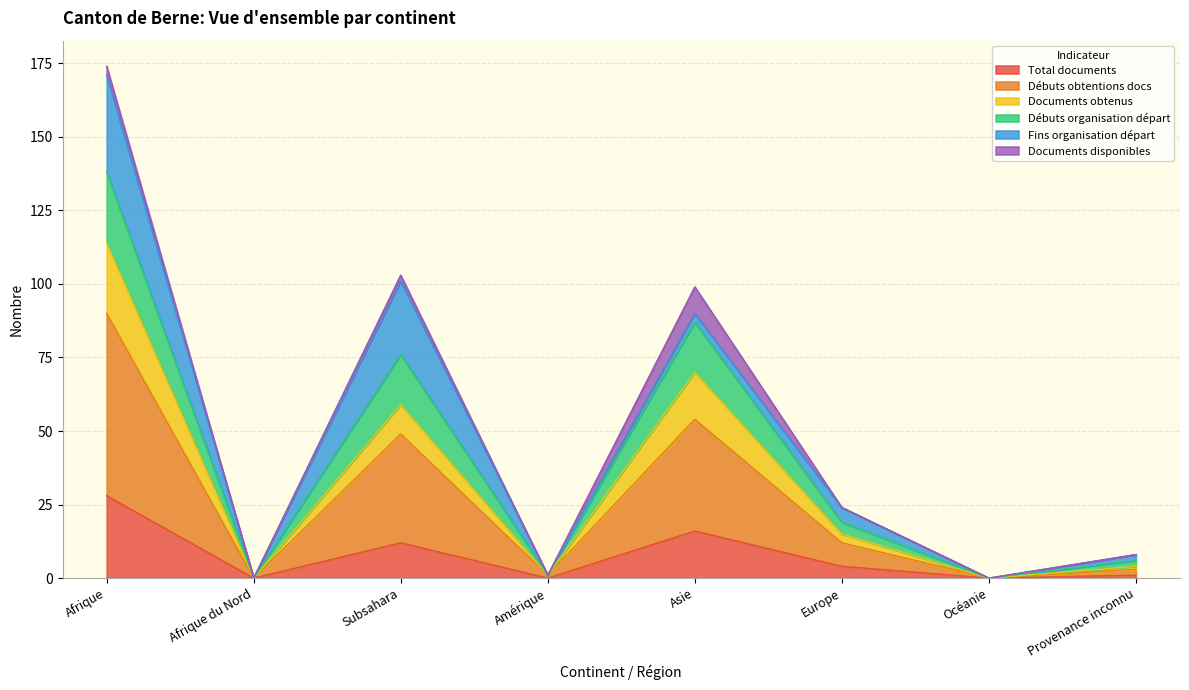

Is it true that Débuts organisation départ equals 2 at Amérique?

False